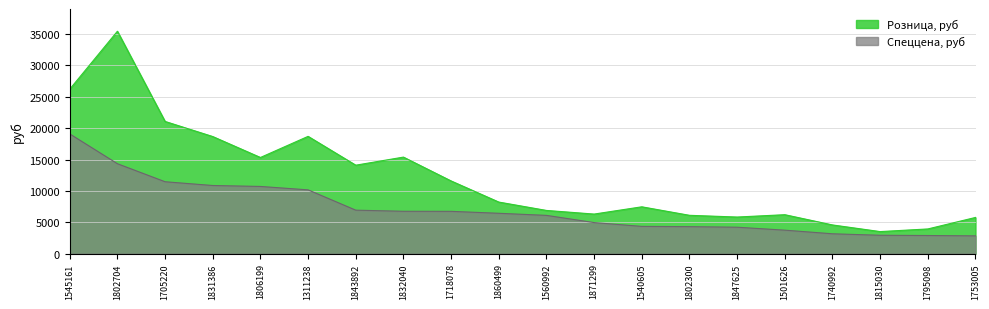

True or false: Розница, руб and Спеццена, руб cross at least once.

False